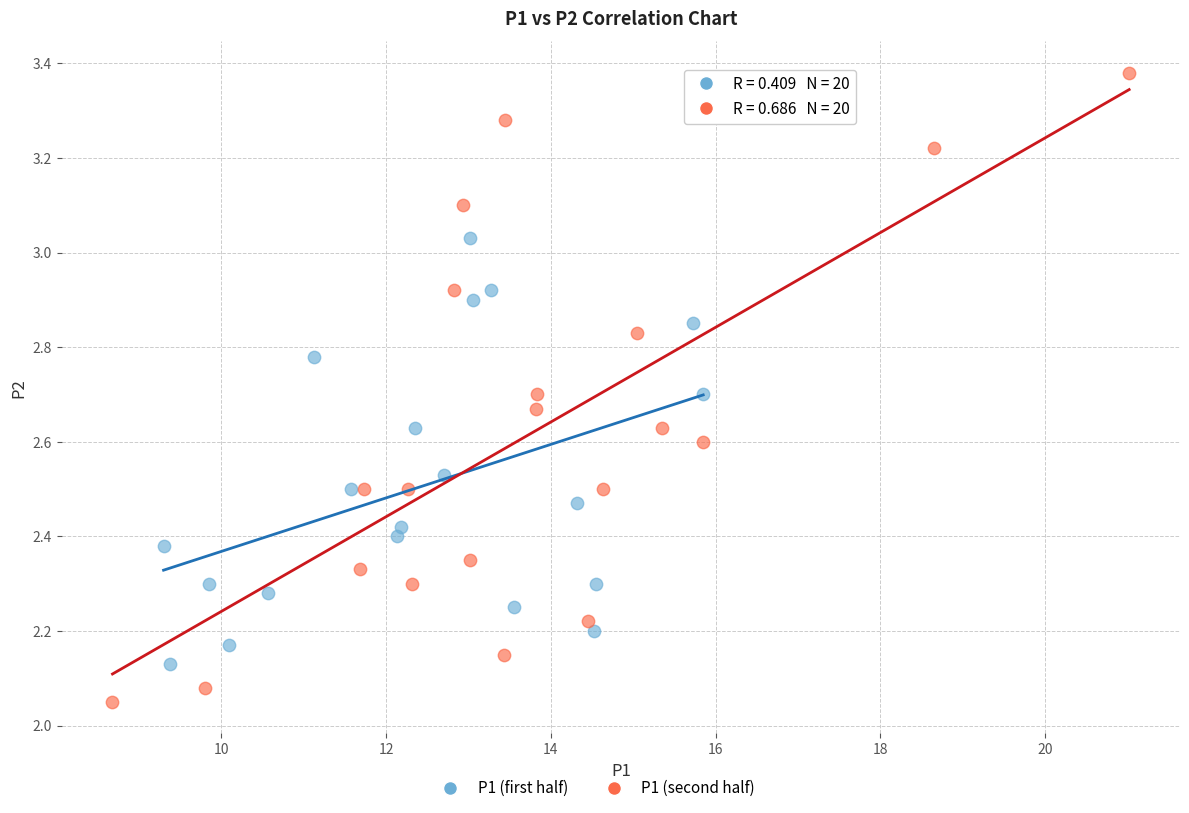

Which series reaches the minimum Y coordinate?

P1 (second half)